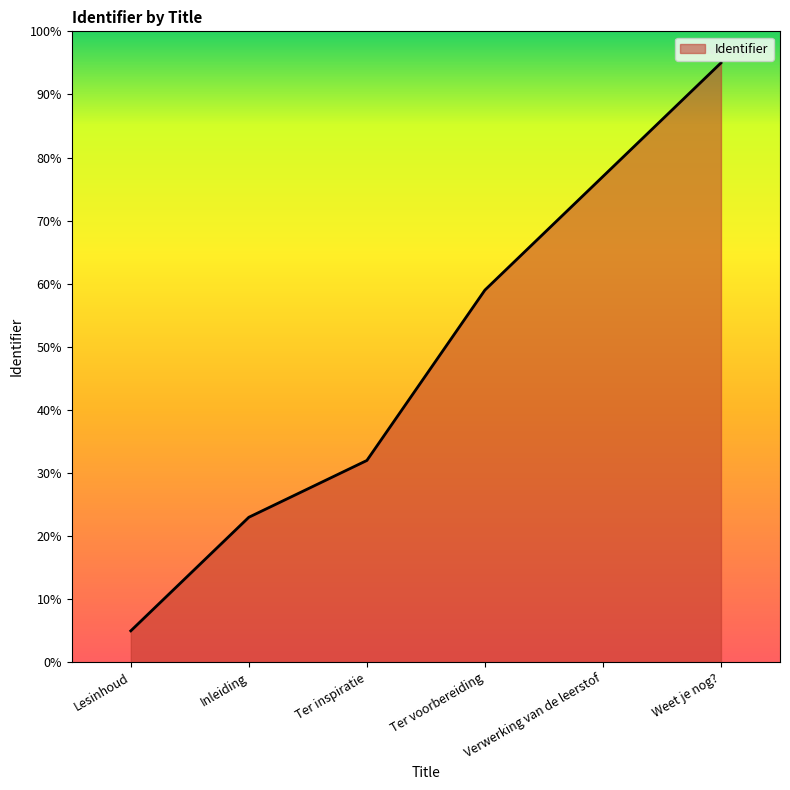

Reading left to right, extract all data points from this chart.

5	23	32	59	77	95